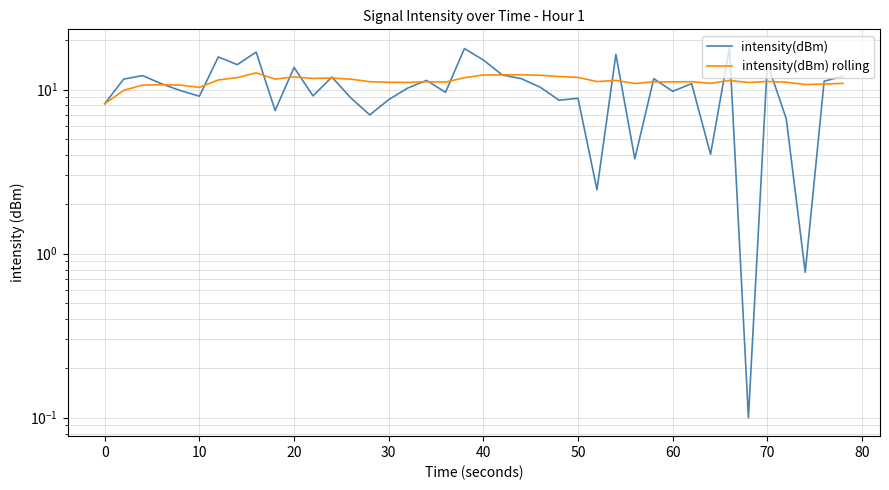

Does the chart display data point markers on the line(s)?

No